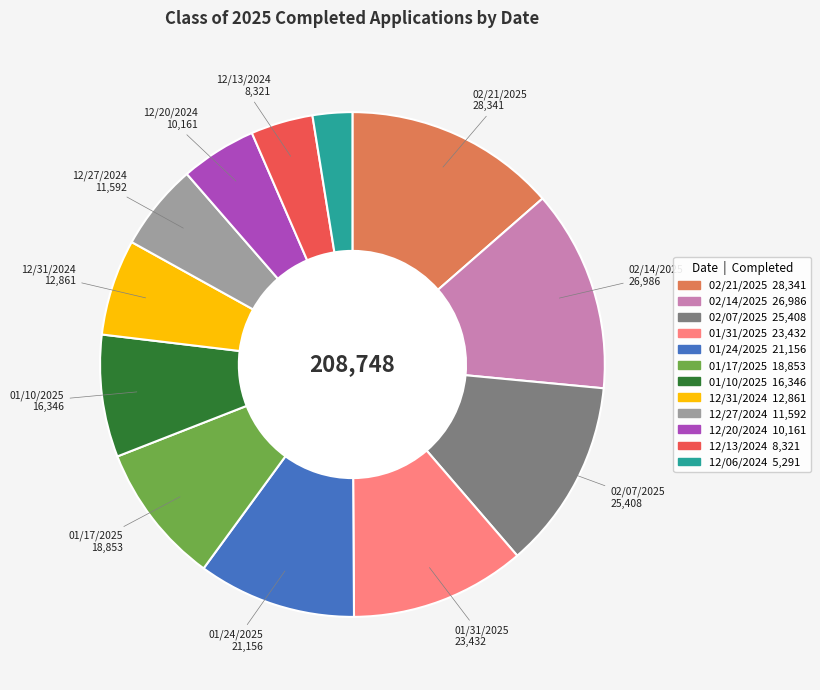

True or false: 01/10/2025 accounts for 1% of the total.

False